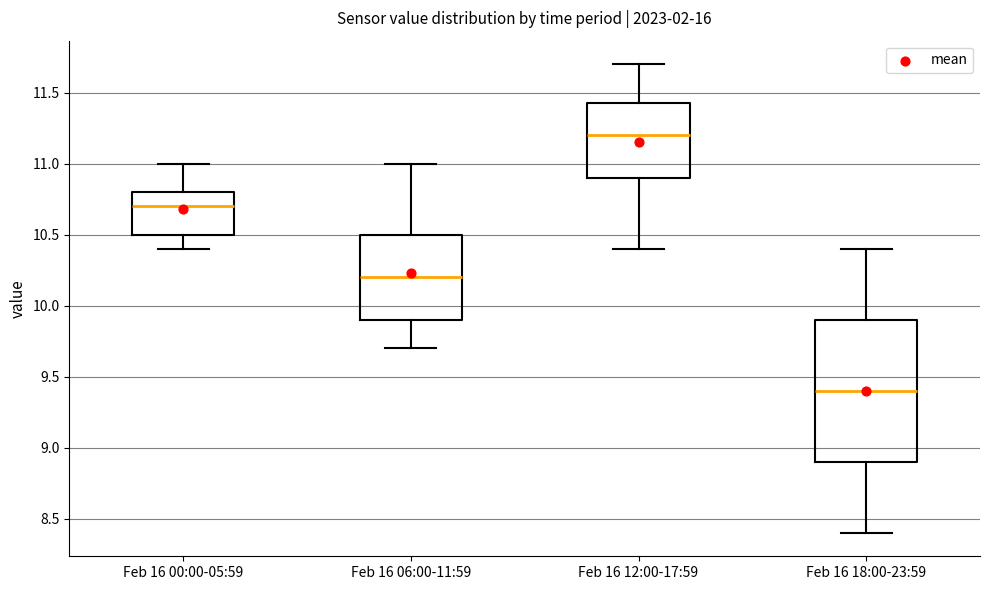

Which box is the tallest, from its lower edge to its upper edge?

Feb 16 18:00-23:59